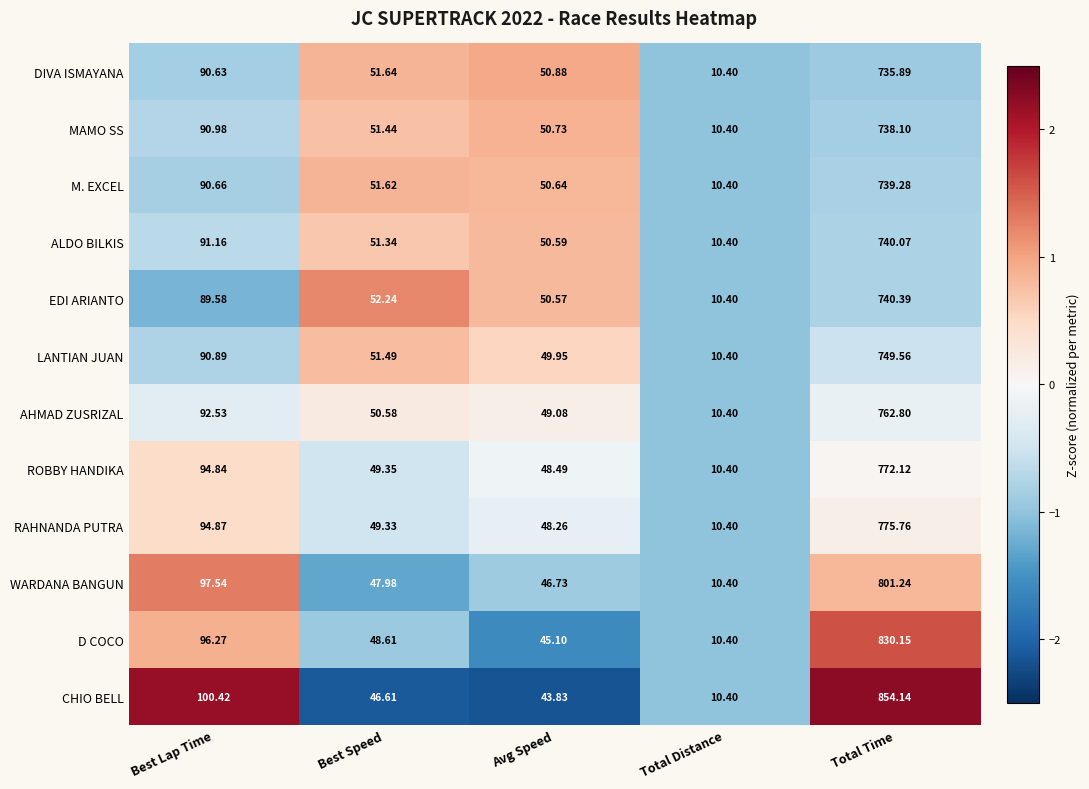

Count the number of categories in the chart.

5